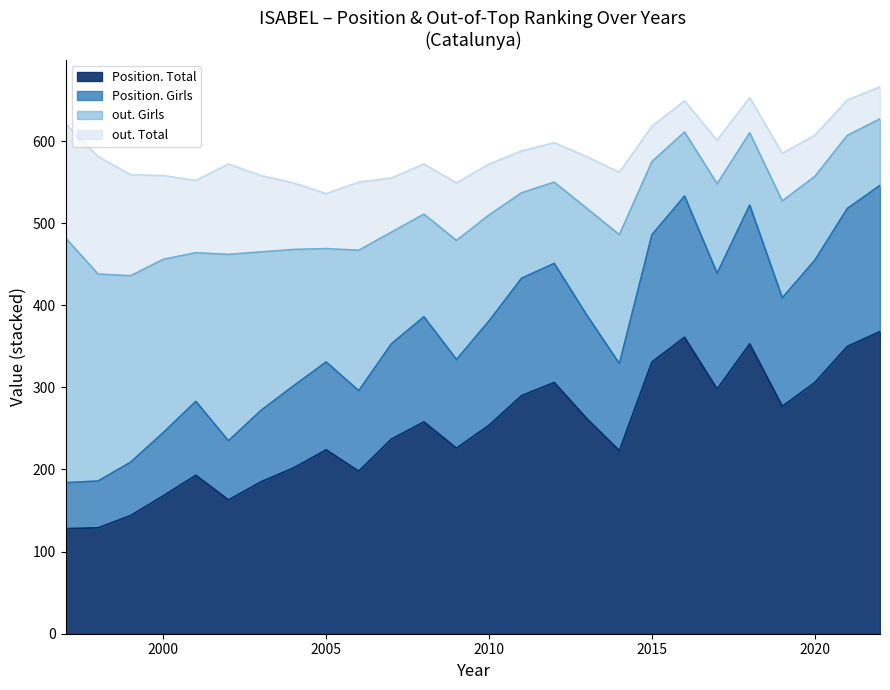

What is the total value across all series at 2005?

536